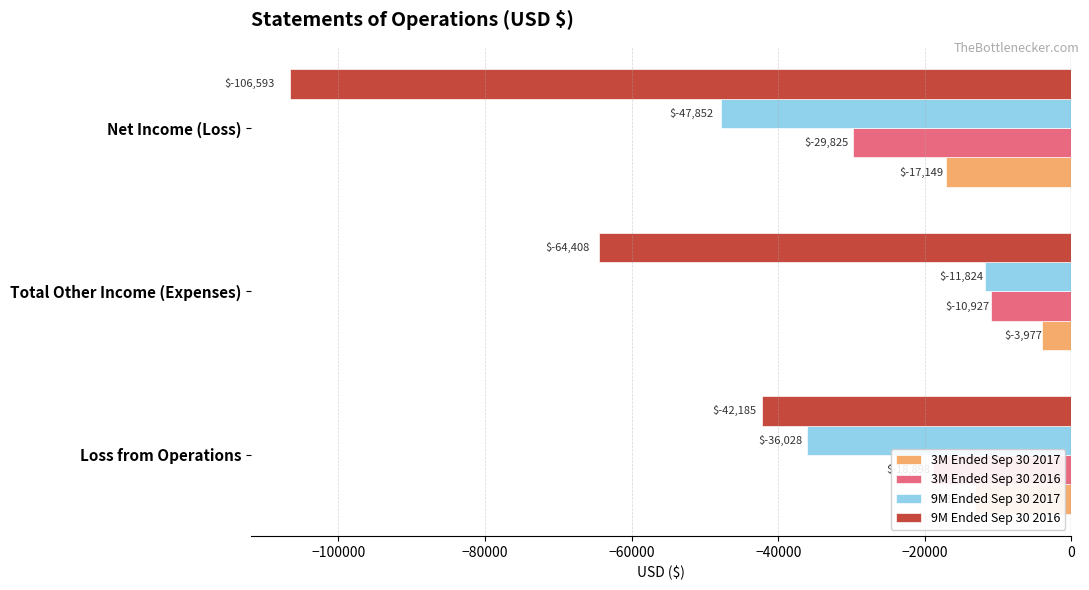

Which label corresponds to the smallest value in the chart?

Net Income (Loss)